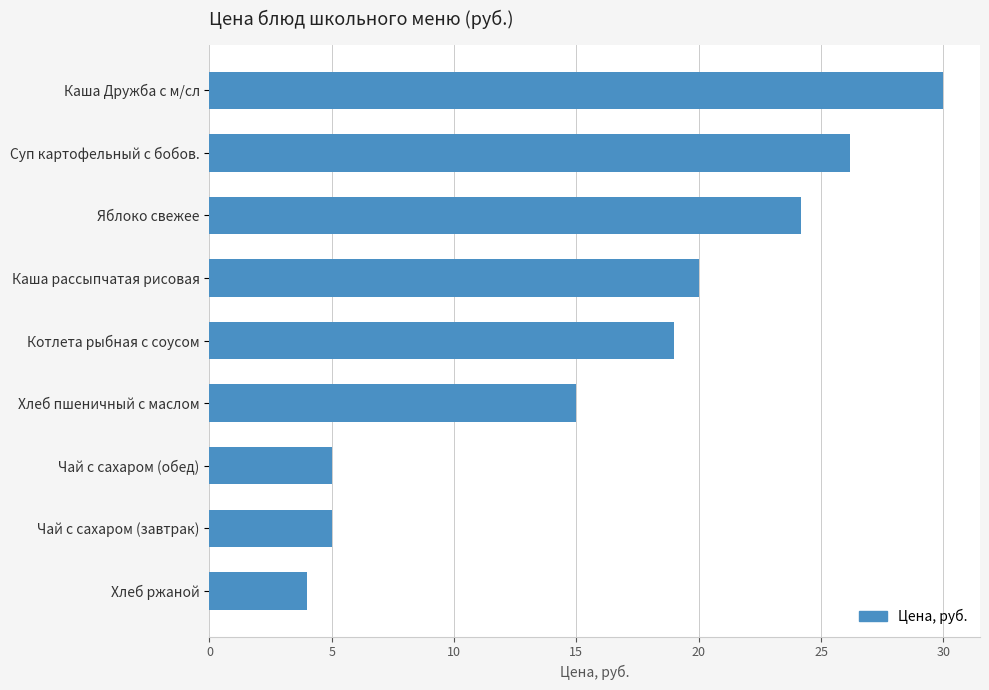

Read the value at Хлеб пшеничный с маслом.

15.0